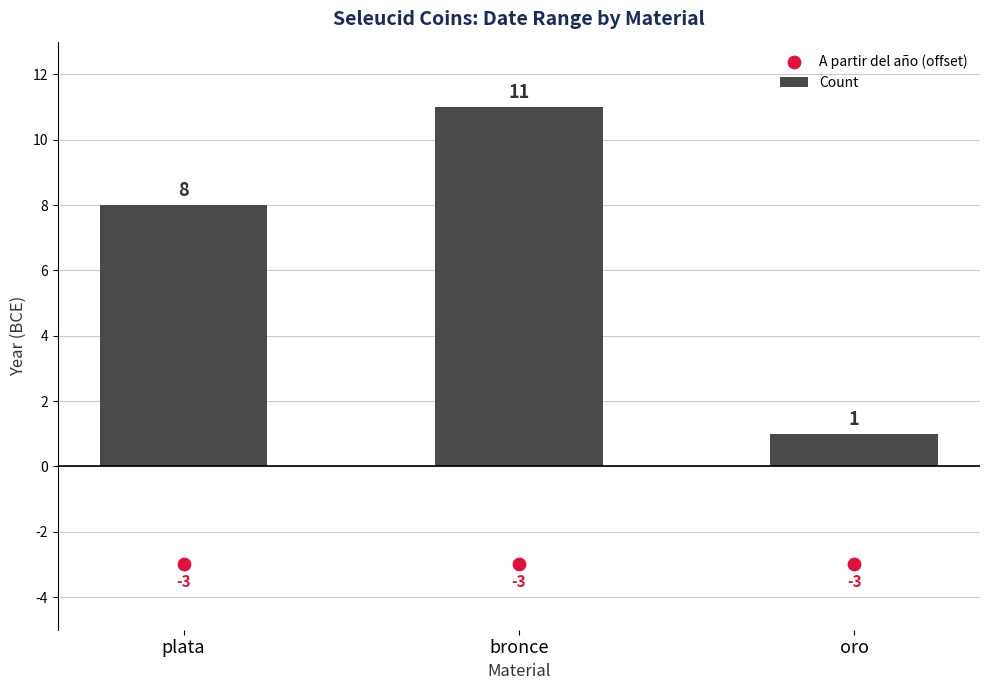

What are all the series names shown in the legend?

Count, A partir del año (offset)